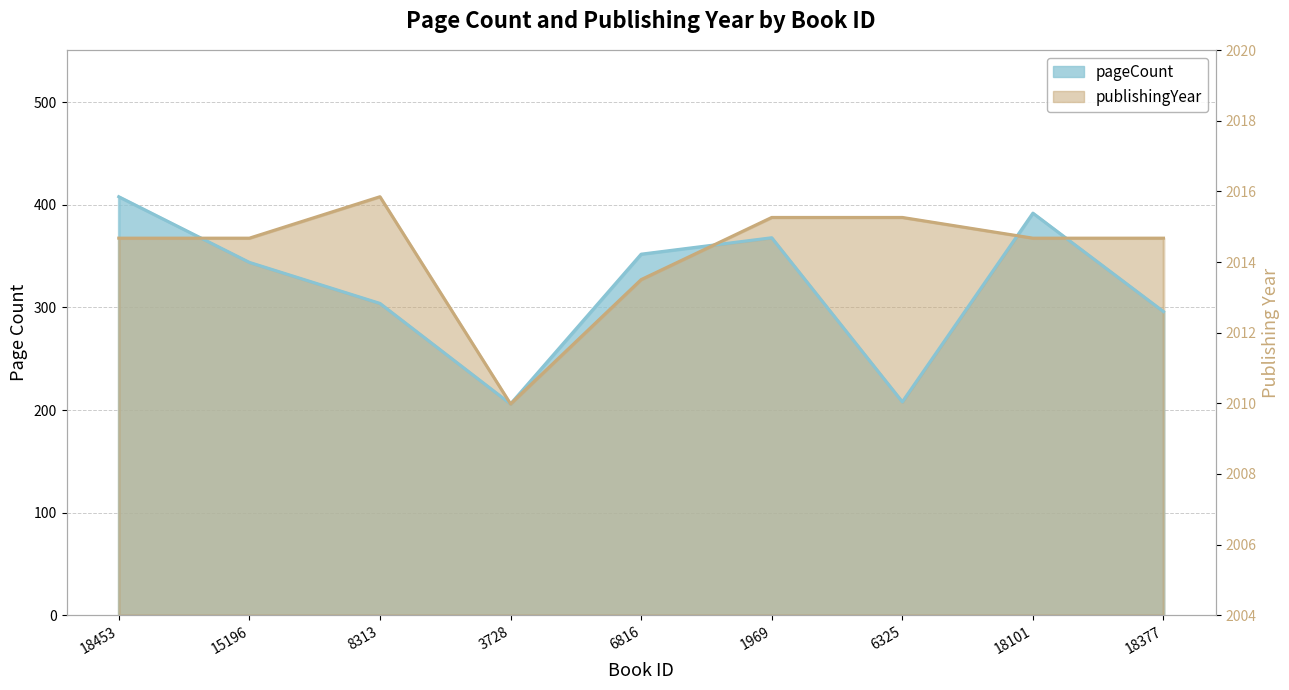

How many interior local valleys does the pageCount series have?

2